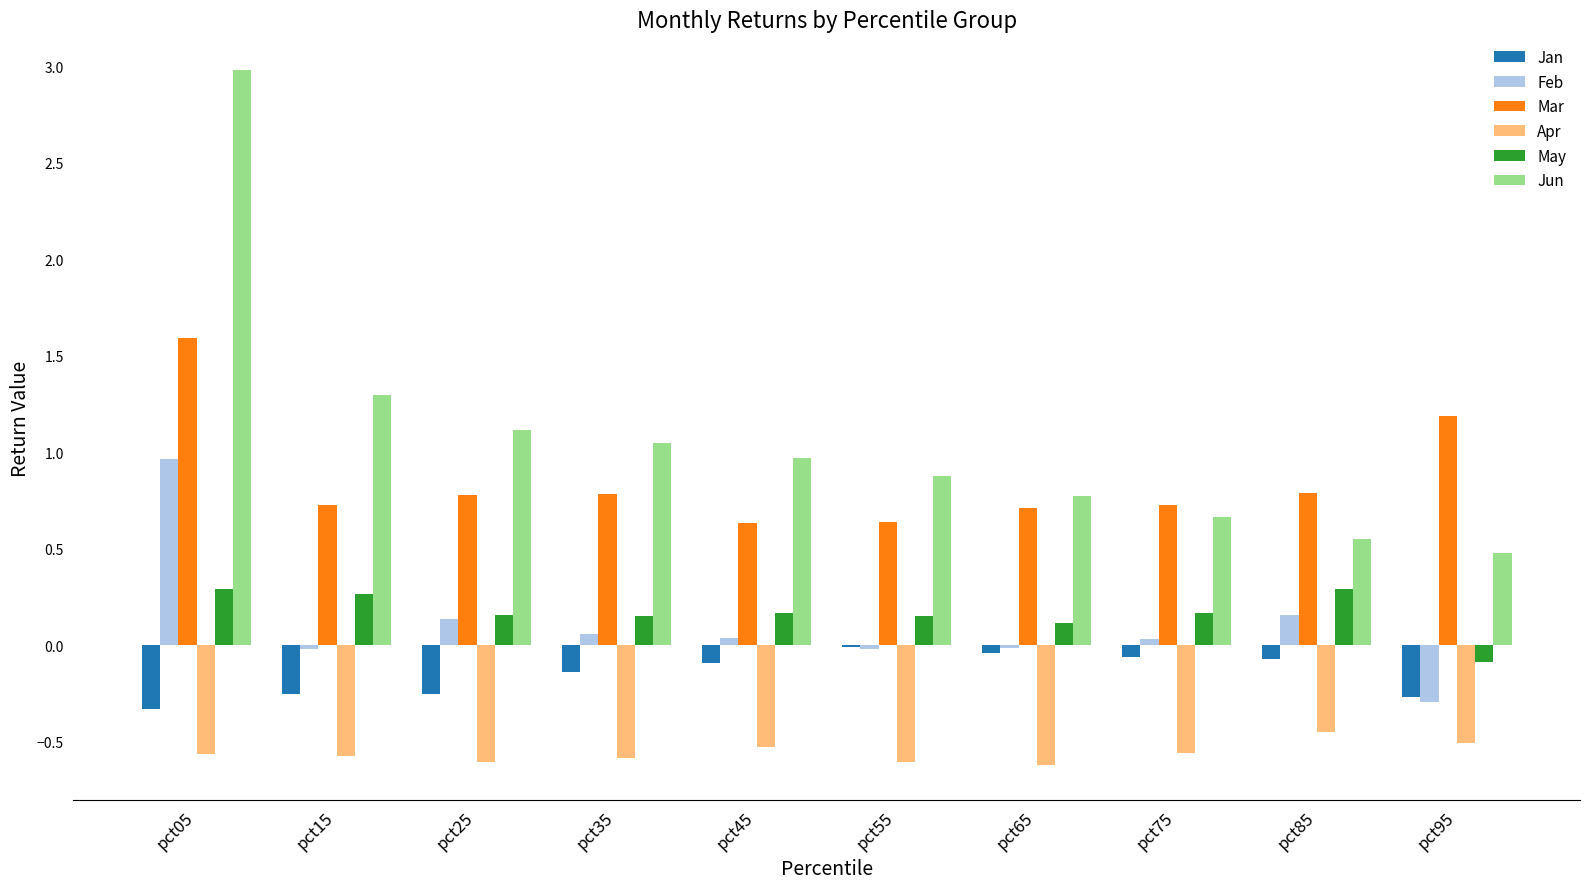

Is it true that Feb equals 0.0 at pct75?

True